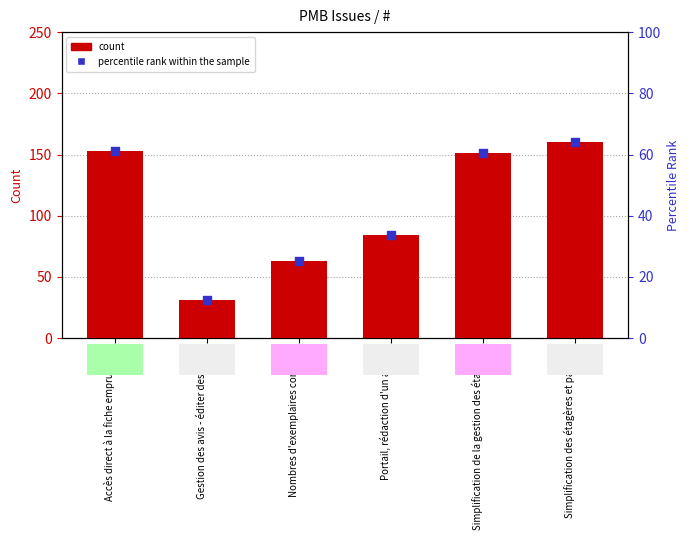

What is the total value across all series at Accès direct à la fiche emprunteur?

214.2